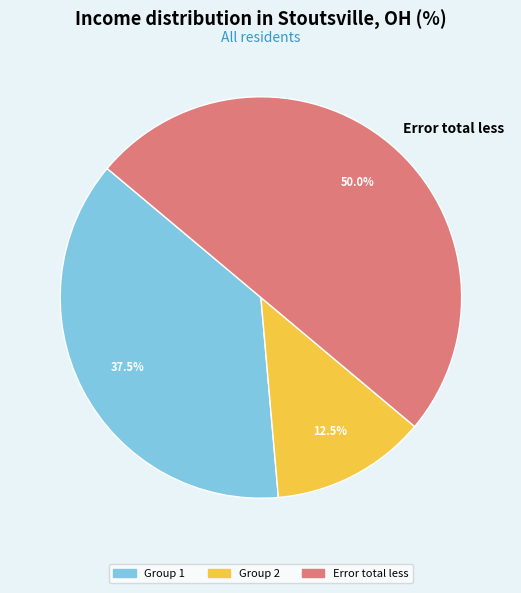

How many slices are in this pie chart?

3